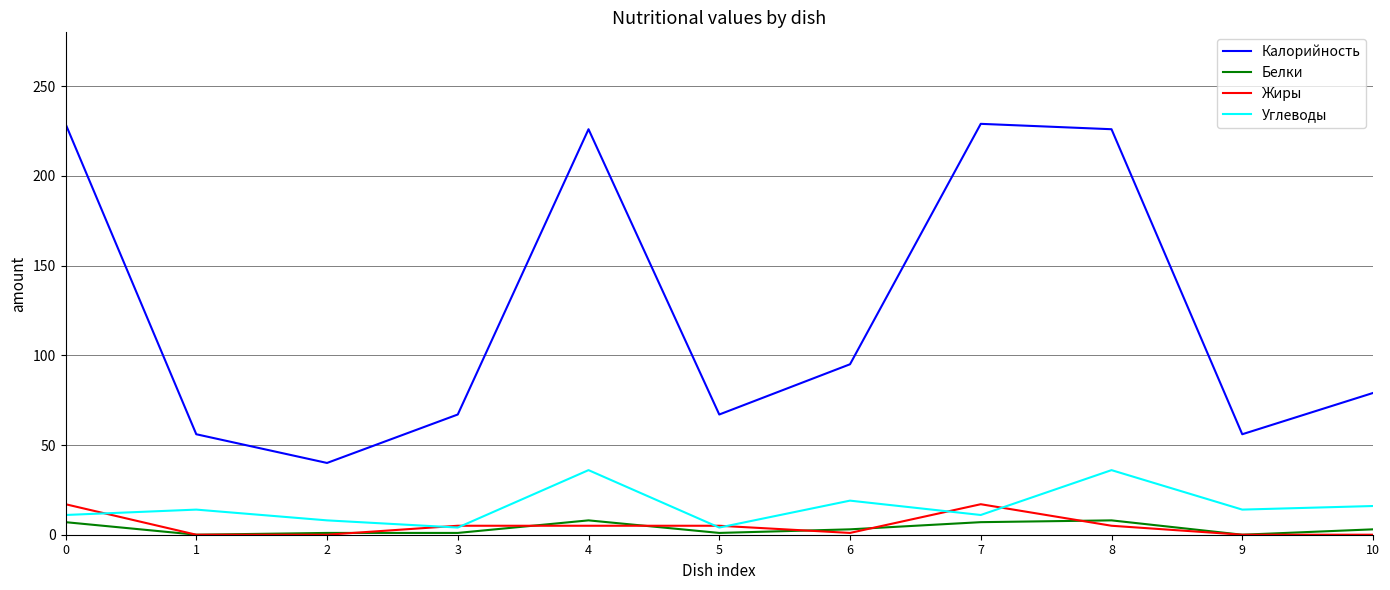

True or false: Жиры and Калорийность cross at least once.

False